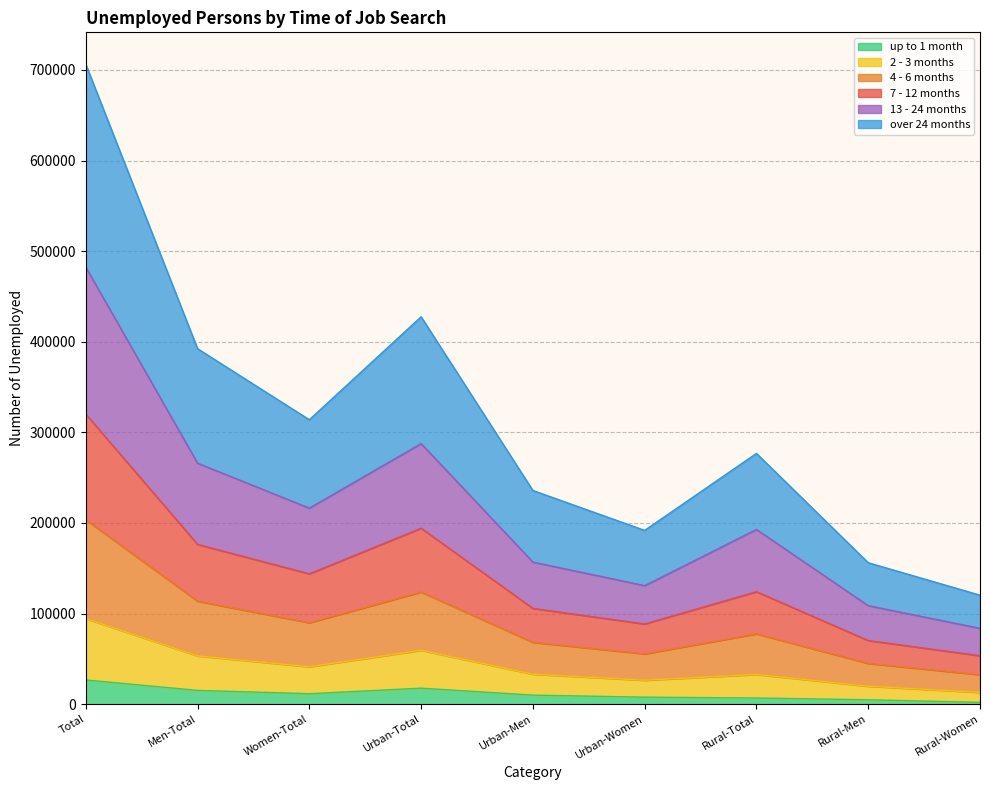

What is the sum of all up to 1 month values?

102020